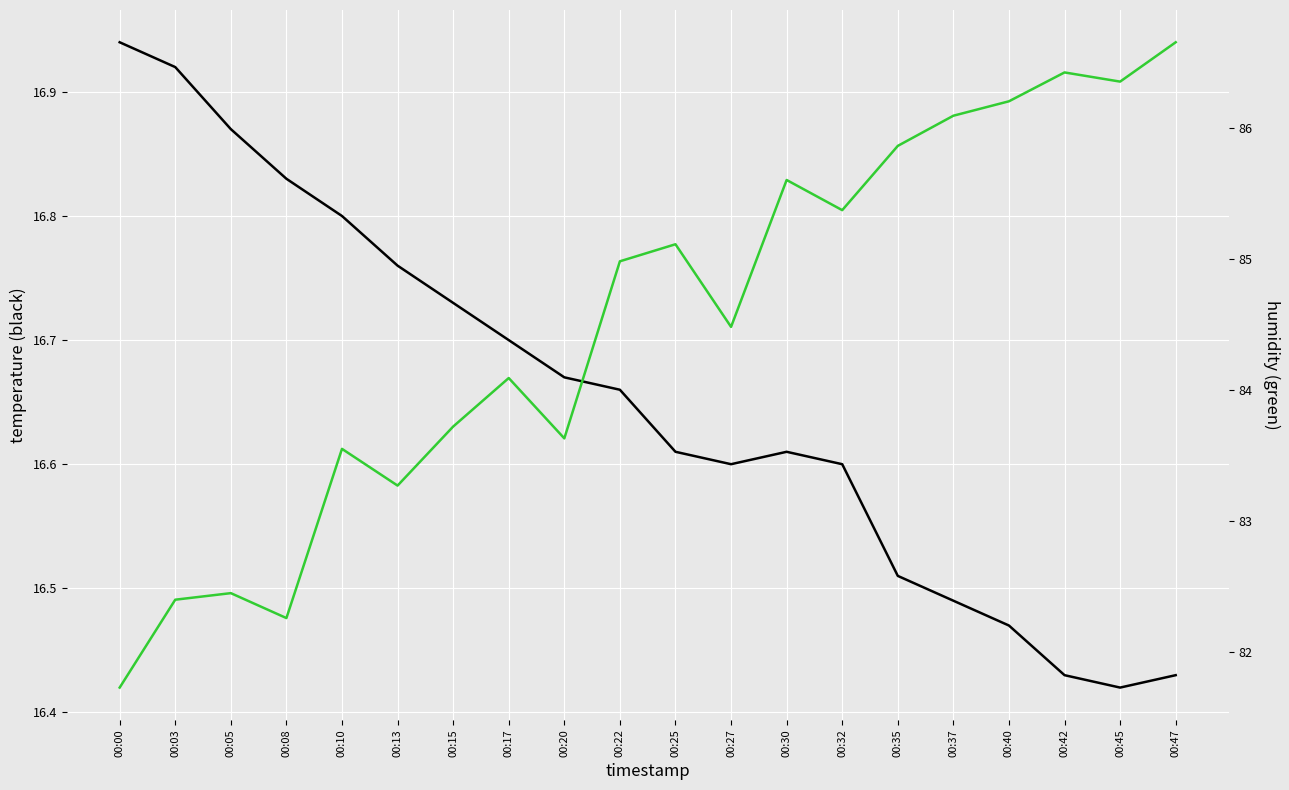

True or false: humidity and temperature intersect in this chart.

False